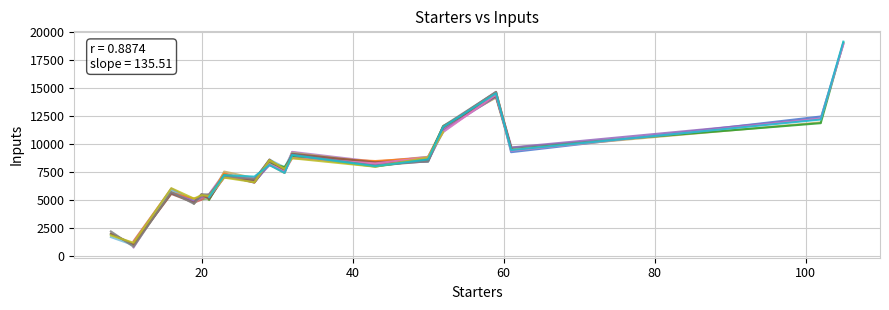

Count the number of categories in the chart.

18